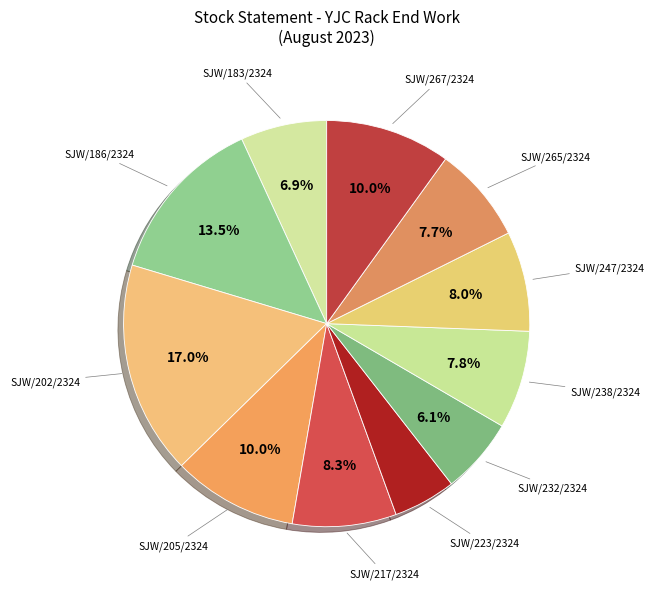

How many slices are in this pie chart?

11